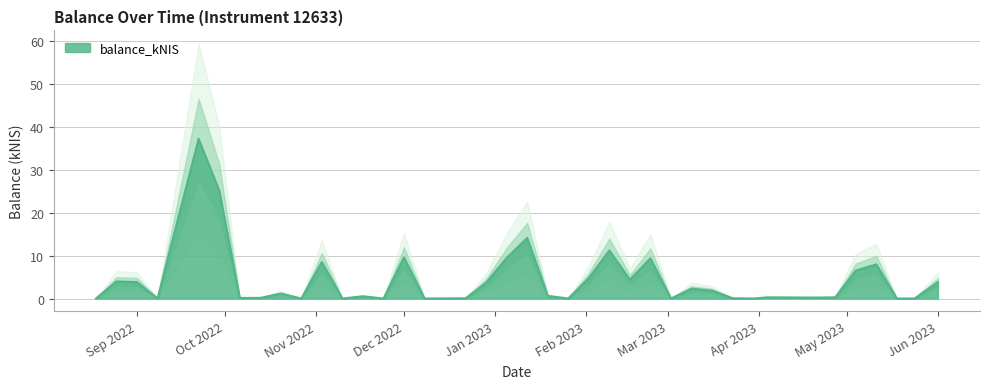

Read the value at 2022-10-20.

1.1